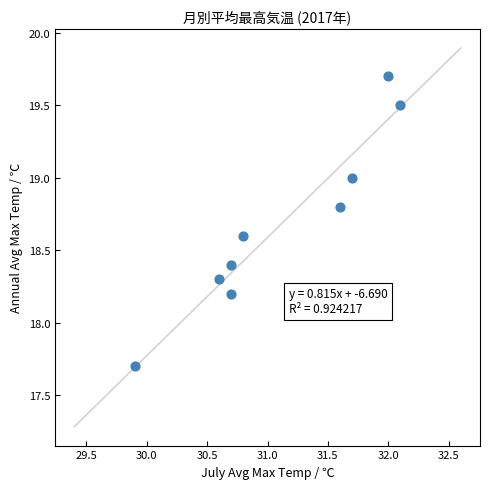

What is the range of Y values (max minus min)?

2.0